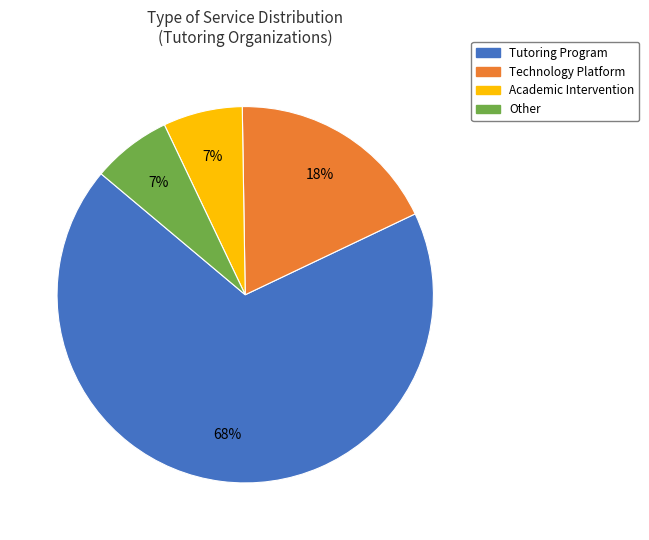

Which has a higher value, Technology Platform or Tutoring Program?

Tutoring Program